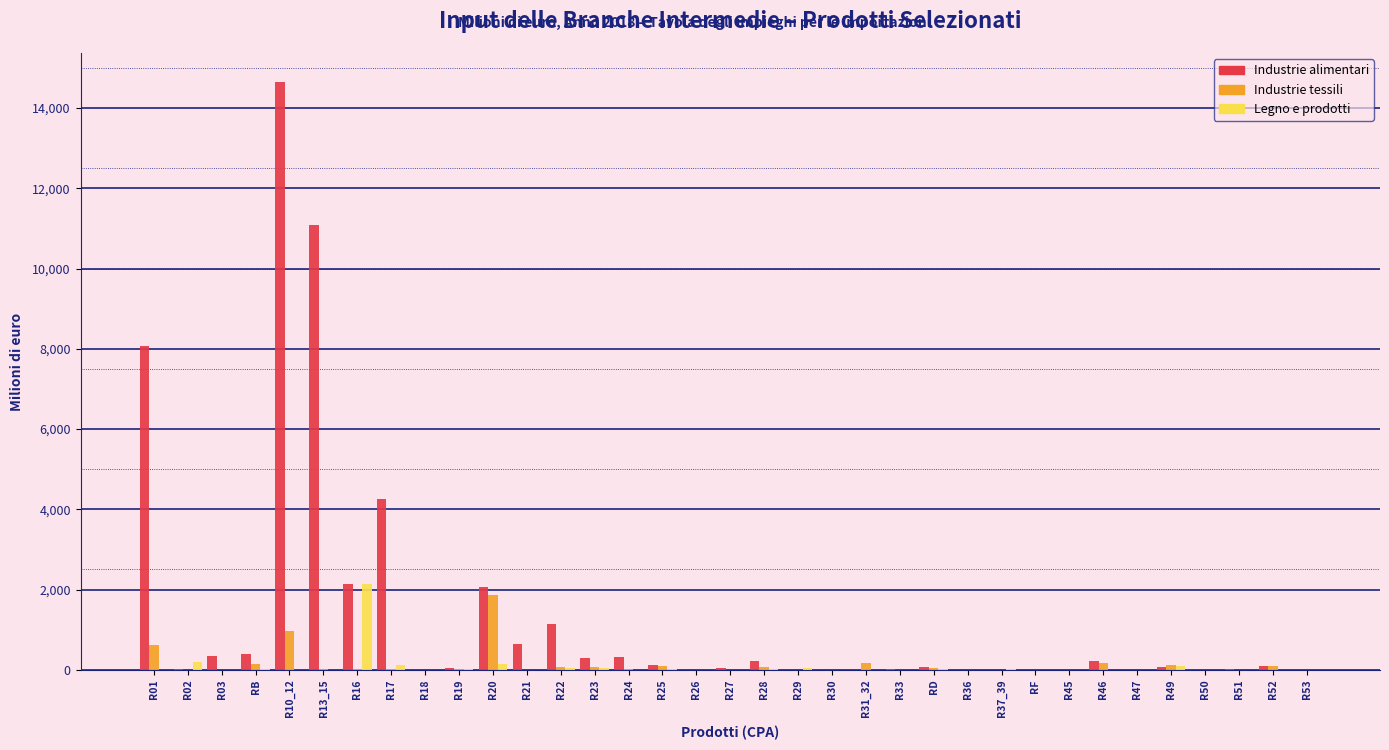

What is the sum of all Industrie alimentari values?

46387.5